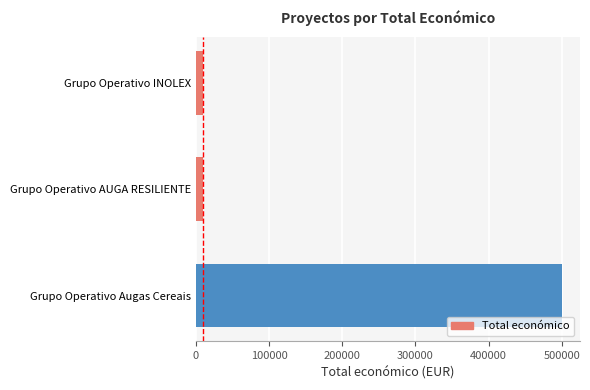

Which has a higher value, Grupo Operativo Augas Cereais or Grupo Operativo INOLEX?

Grupo Operativo Augas Cereais